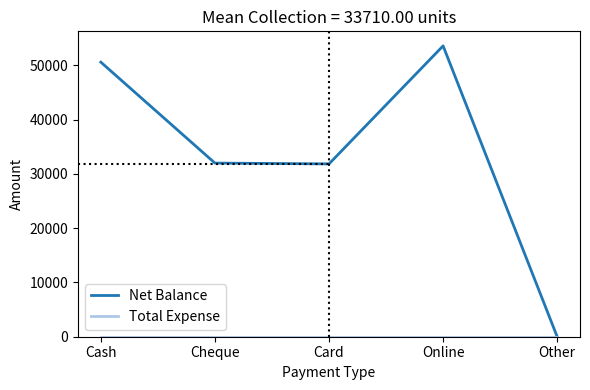

Which series has the widest spread of values?

Net Balance